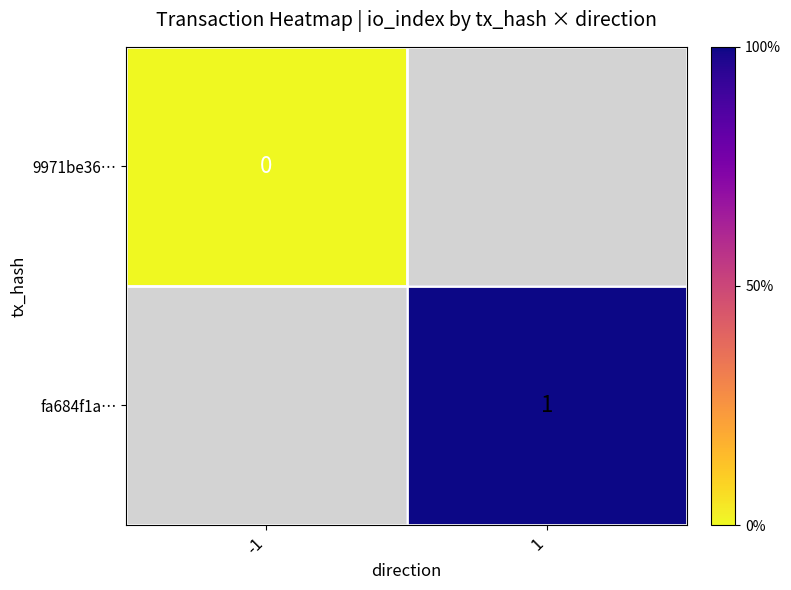

The value of fa684f1a… at 1 is 1. True or false?

True